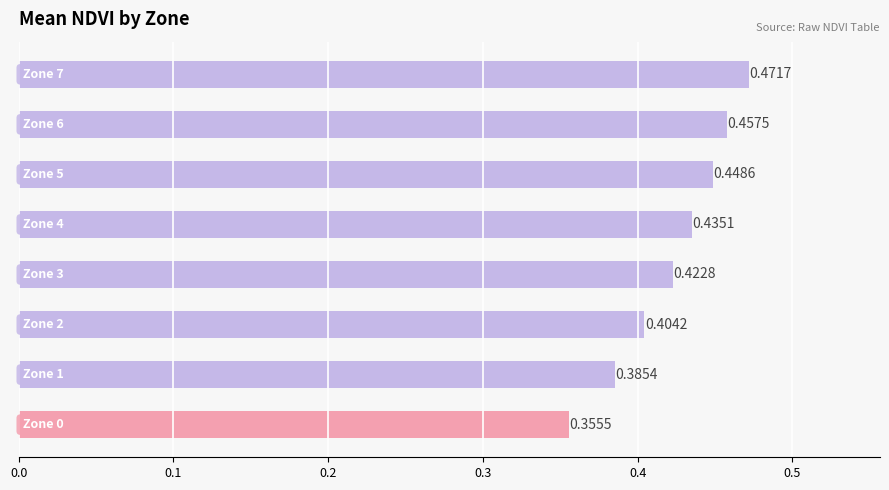

What is the sum of all values?

3.4